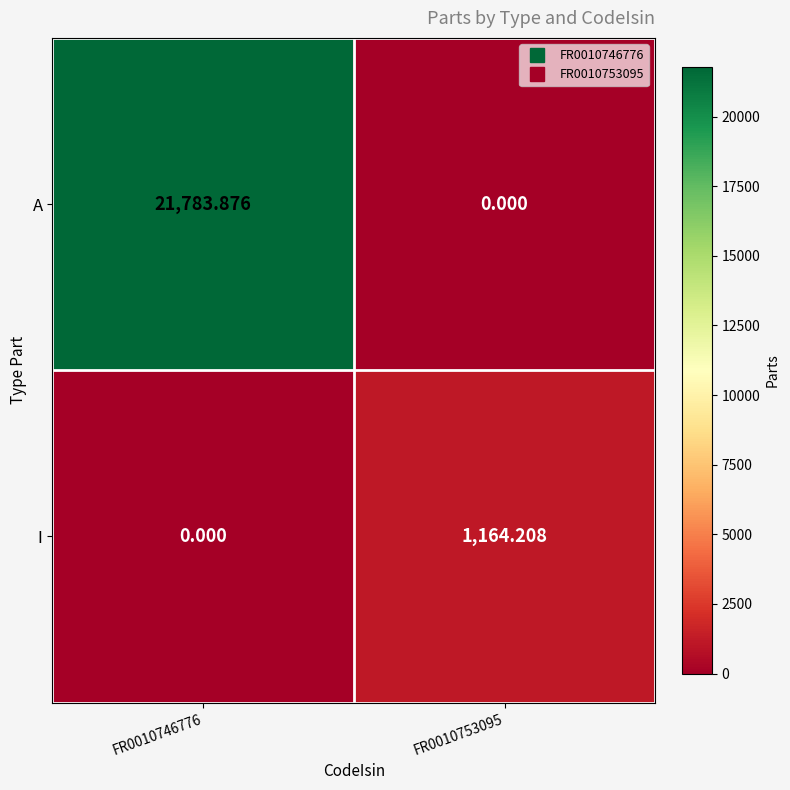

Count the number of categories in the chart.

2